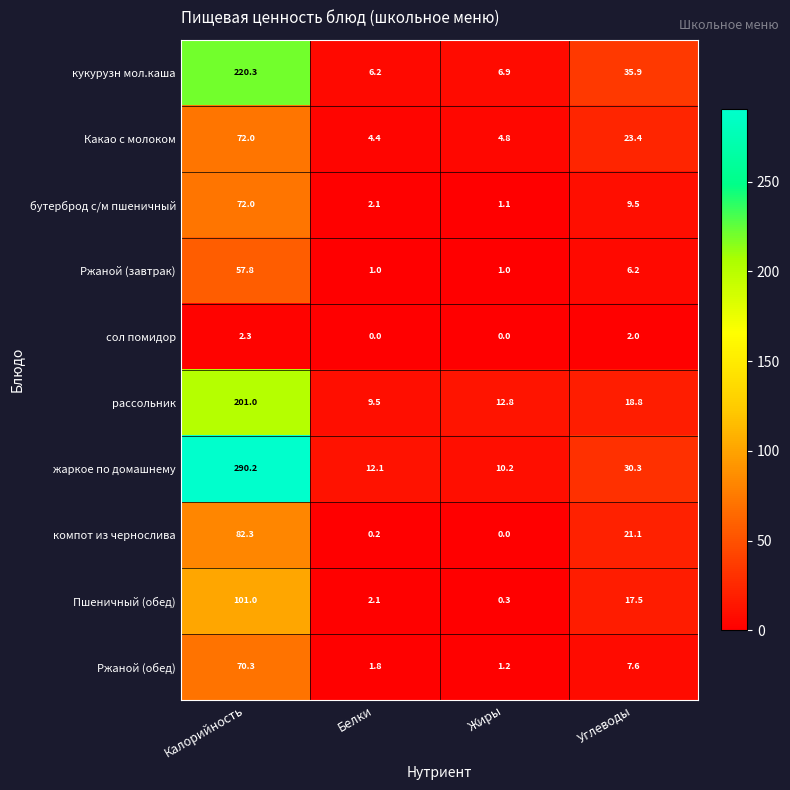

Which series has the largest range (max minus min)?

жаркое по домашнему